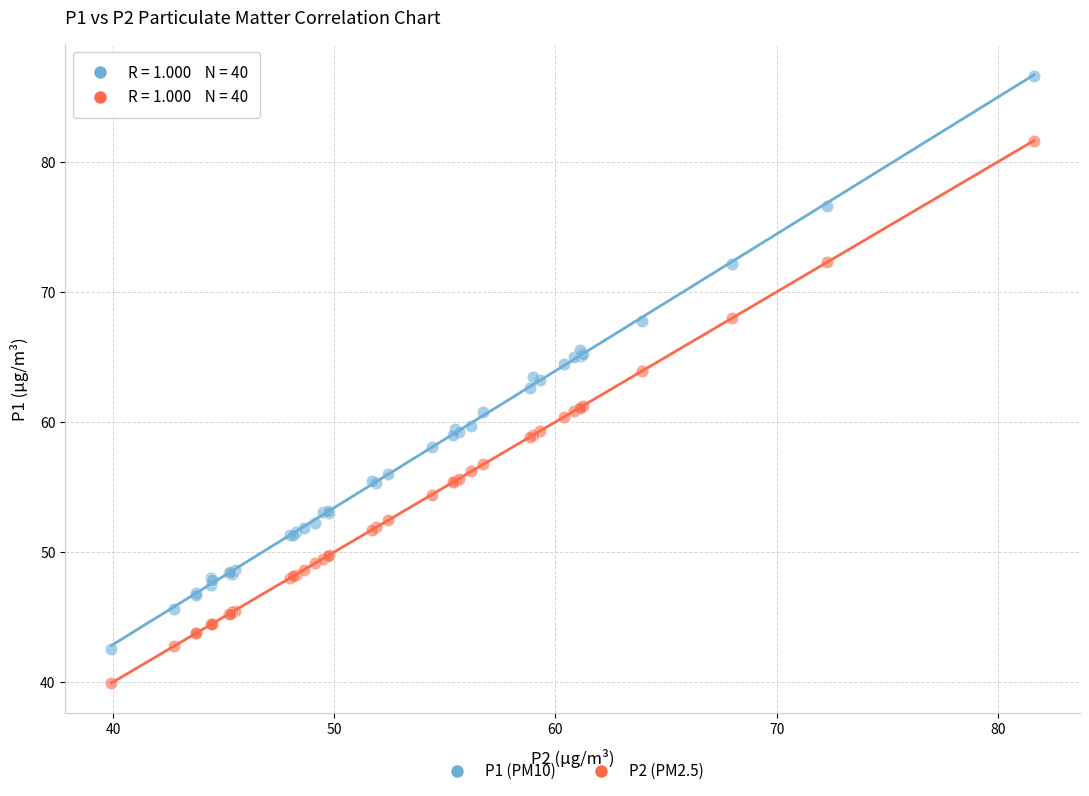

Which series contains the highest Y value?

P1 (PM10)